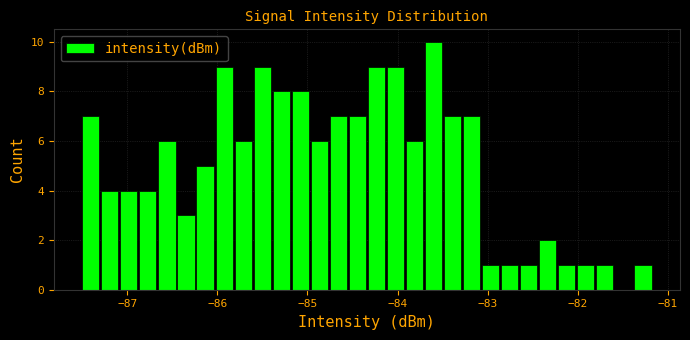

Around what value on the x-axis is the tallest bar? Give the approximate position of its centre, as read against the axis.

-83.6